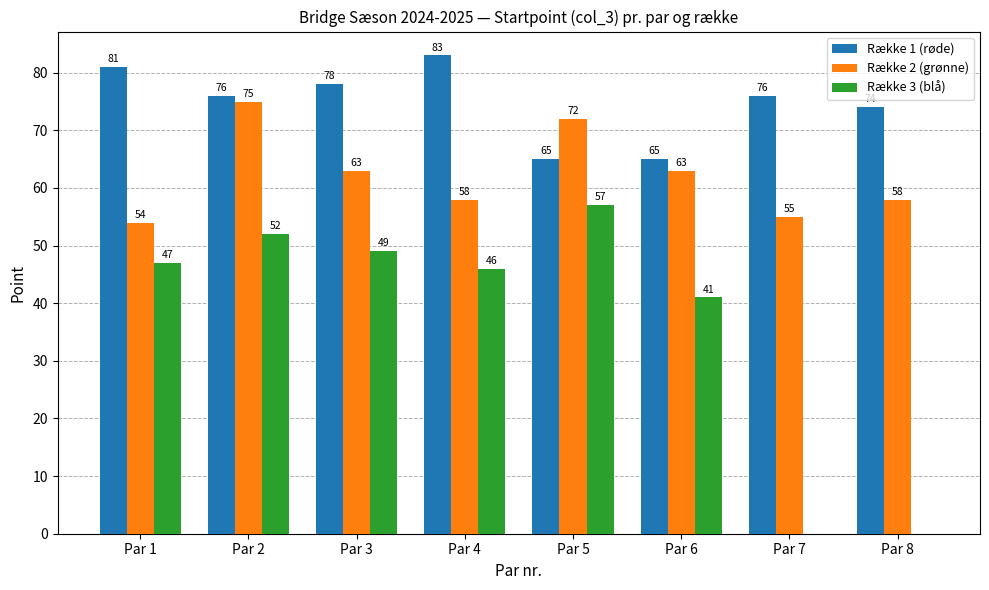

True or false: Række 2 (grønne) has a value of 55 at Par 7.

True